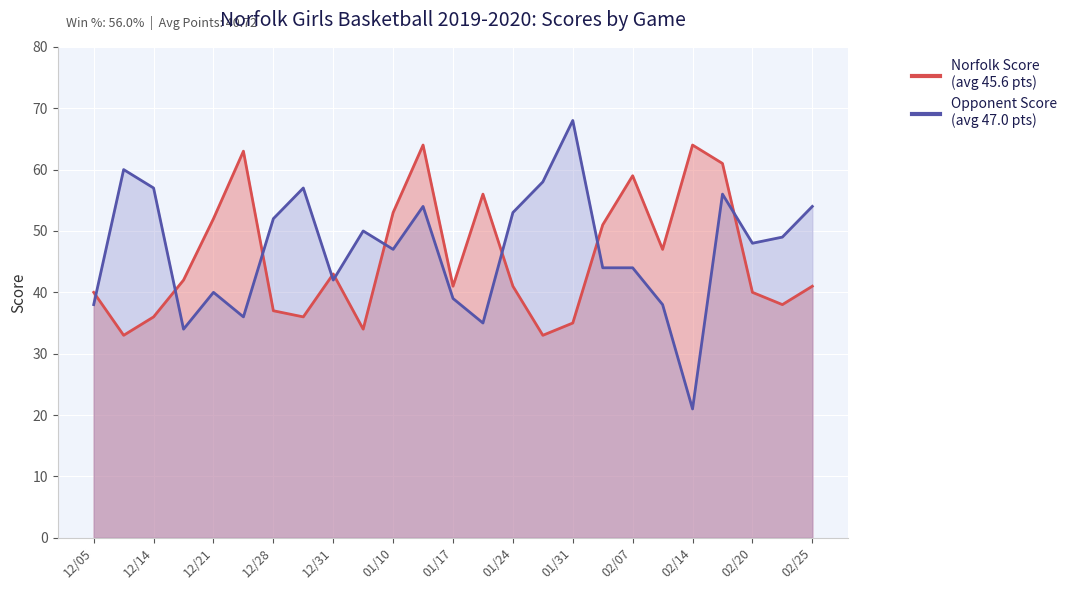

Does the chart display data point markers on the line(s)?

No